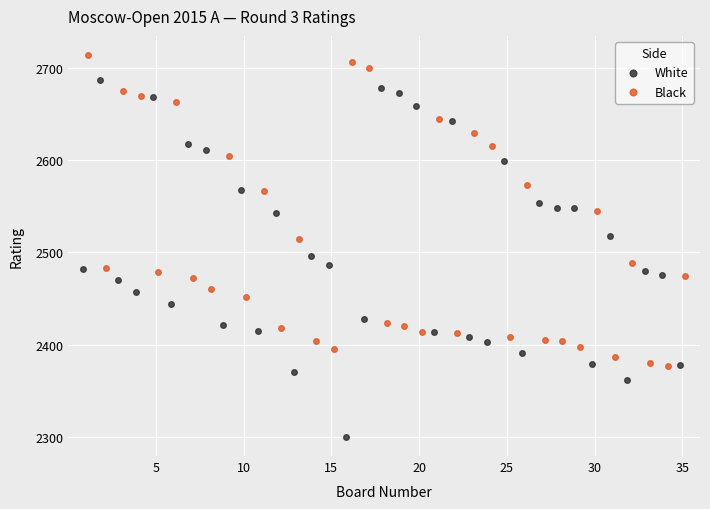

Which series has the largest Y range (max minus min)?

White